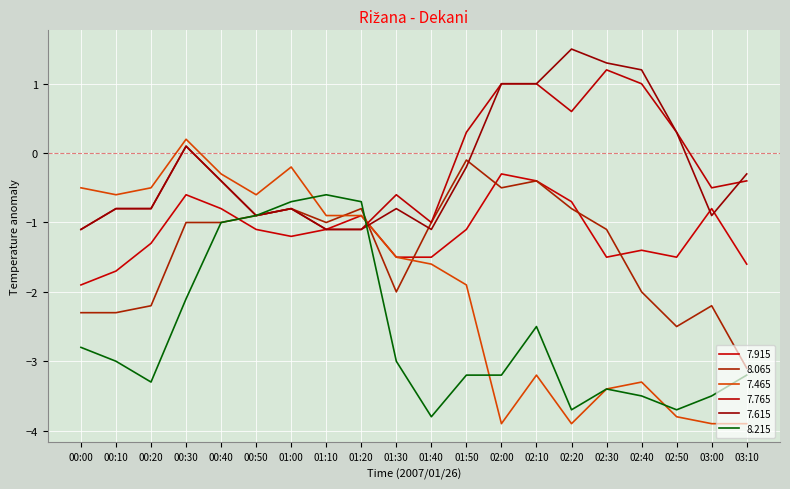

What is the value of the 7.465 point at the 19th from the left?

-3.9